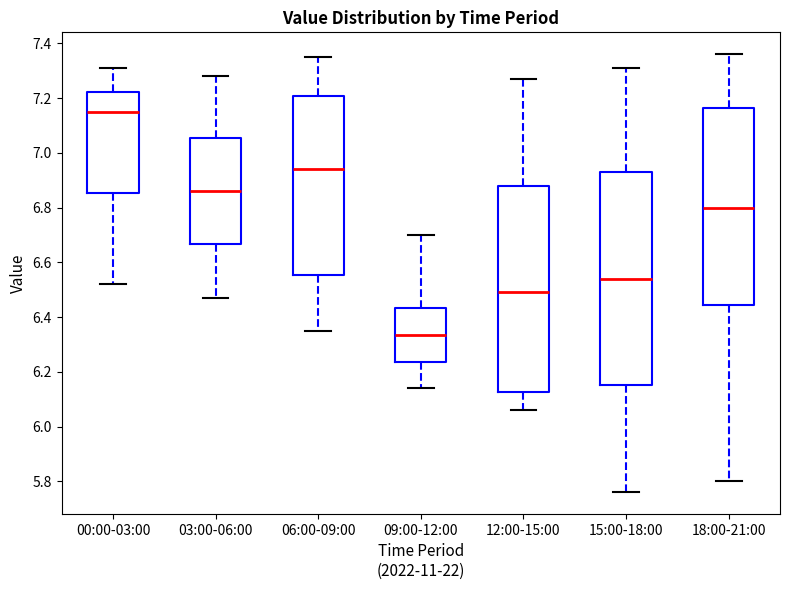

Reading left to right, transcribe this box plot: for each box, give where its median line is, the range the box spans, and where its two whiskers end, as read against the y-axis. The values are not printed on the chart, so give them approximately, as read against the axis.

00:00-03:00: median 7.16, box 6.86 to 7.22, whiskers 6.52 to 7.32
03:00-06:00: median 6.86, box 6.66 to 7.06, whiskers 6.48 to 7.28
06:00-09:00: median 6.94, box 6.56 to 7.20, whiskers 6.36 to 7.36
09:00-12:00: median 6.34, box 6.24 to 6.44, whiskers 6.14 to 6.70
12:00-15:00: median 6.50, box 6.12 to 6.88, whiskers 6.06 to 7.28
15:00-18:00: median 6.54, box 6.16 to 6.94, whiskers 5.76 to 7.32
18:00-21:00: median 6.80, box 6.44 to 7.16, whiskers 5.80 to 7.36